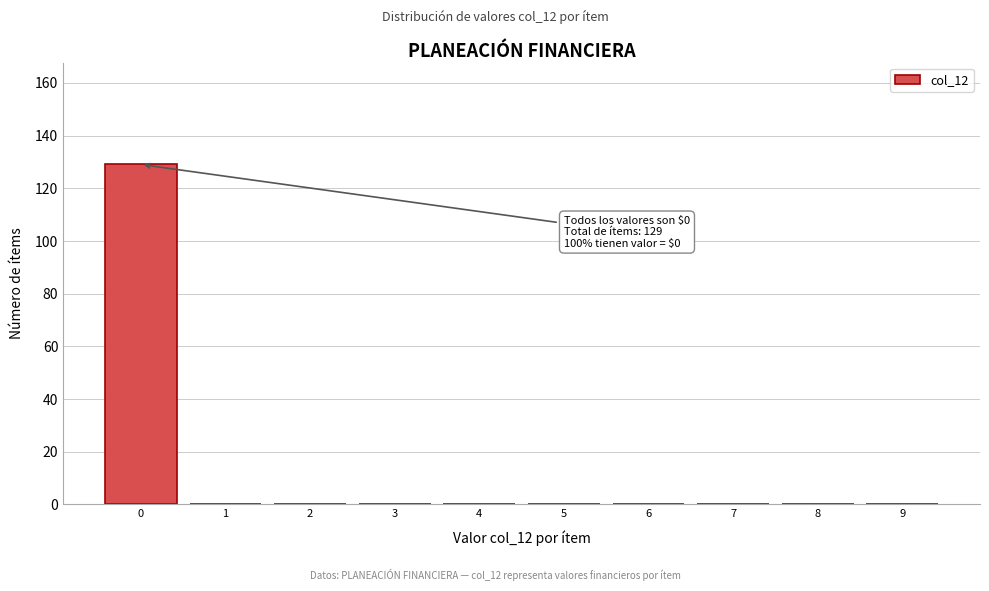

Which range on the x-axis has the tallest bar?

-0.5 to 0.5